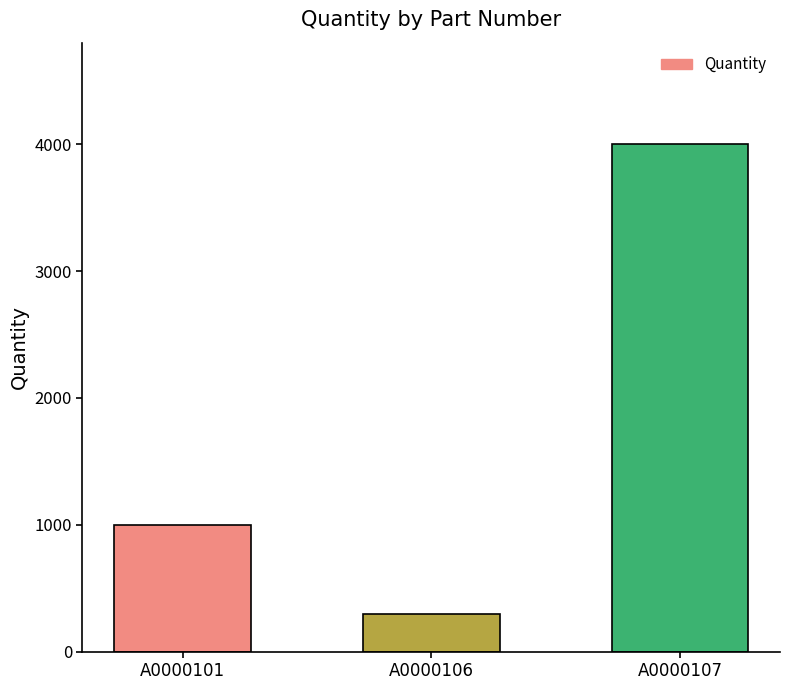

Are the bars grouped side by side (vs. stacked)?

No